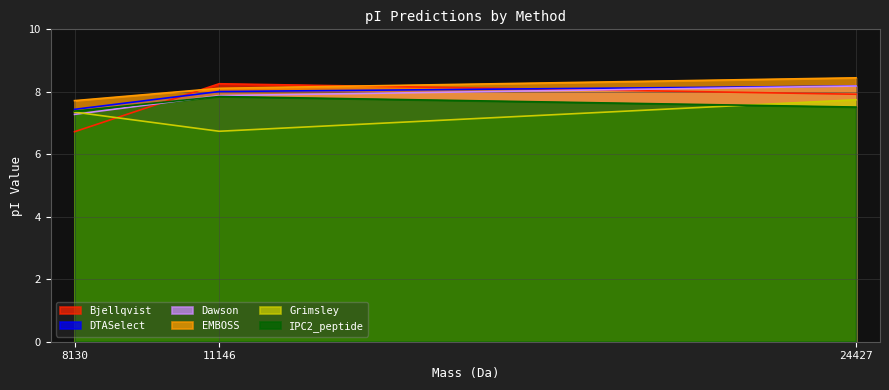

Is the value of Bjellqvist at 11146 greater than the value of Grimsley at 11146?

Yes